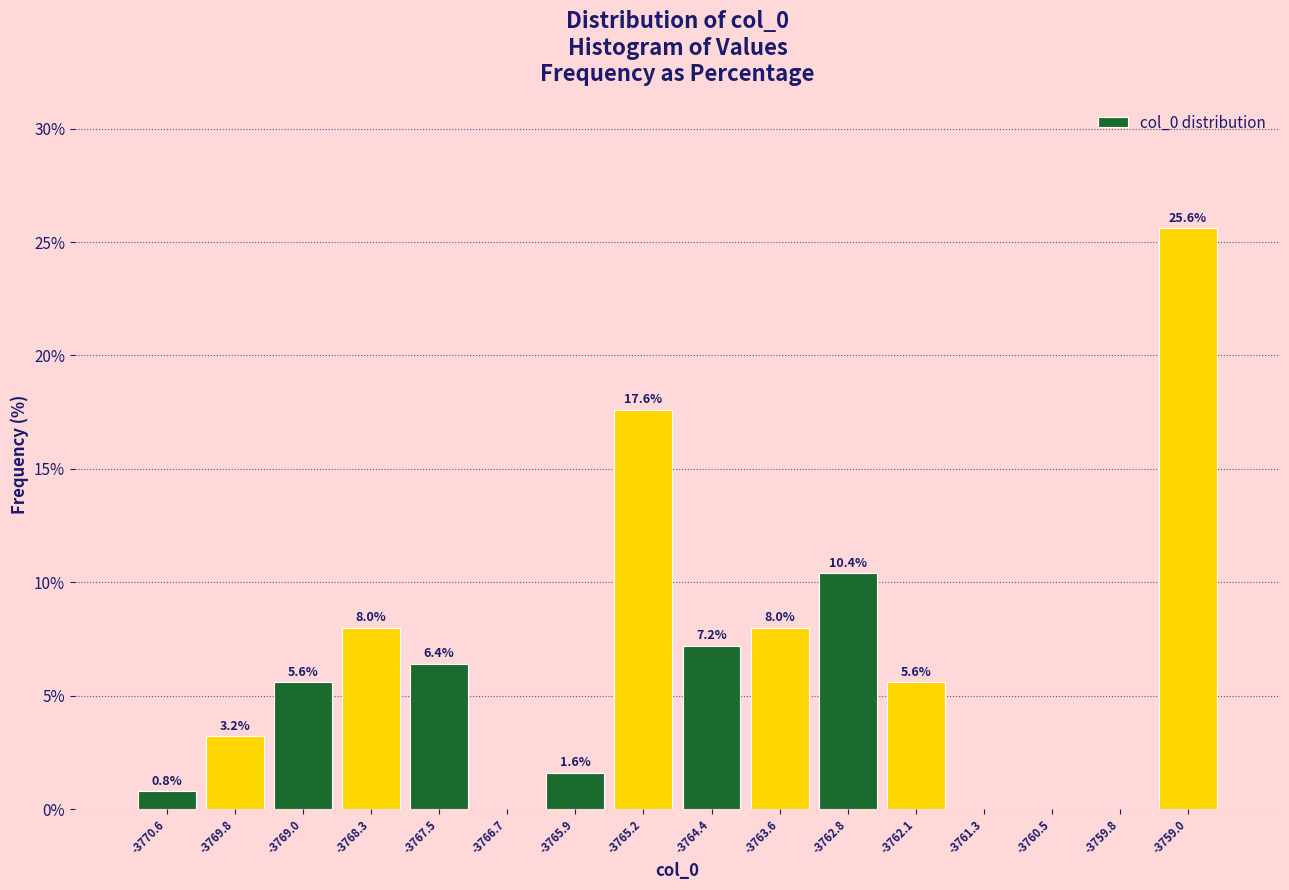

Over which range of the x-axis is the bar tallest?

-3759.4 to -3758.6